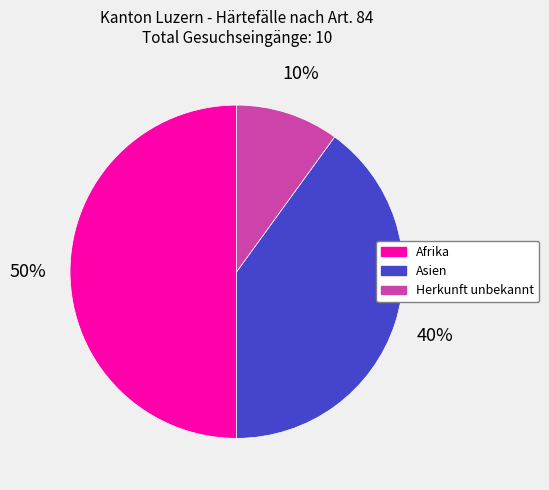

To the nearest percent, what is the combined percentage of Herkunft unbekannt and Asien?

50%